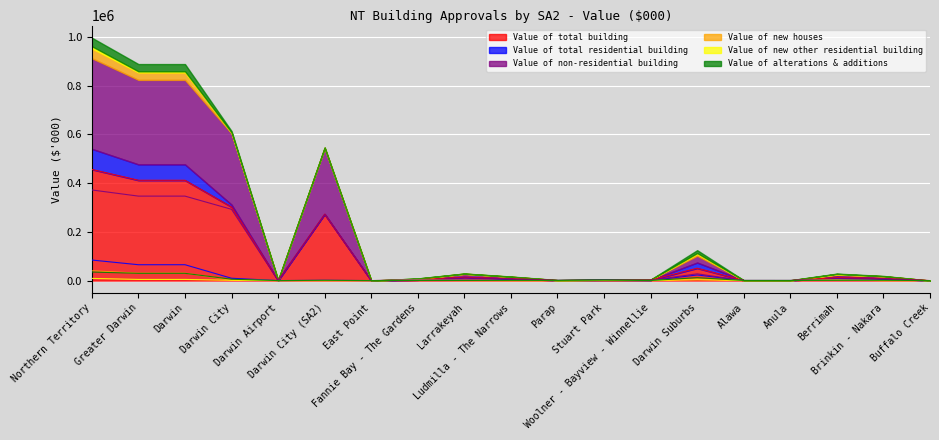

What are all the series names shown in the legend?

Value of total building, Value of total residential building, Value of non-residential building, Value of new houses, Value of new other residential building, Value of alterations & additions